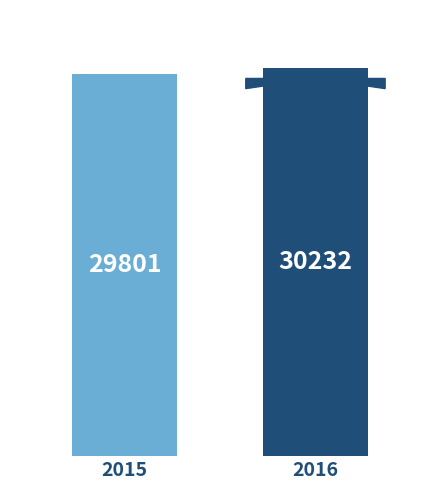

What is the smallest value displayed?

29801